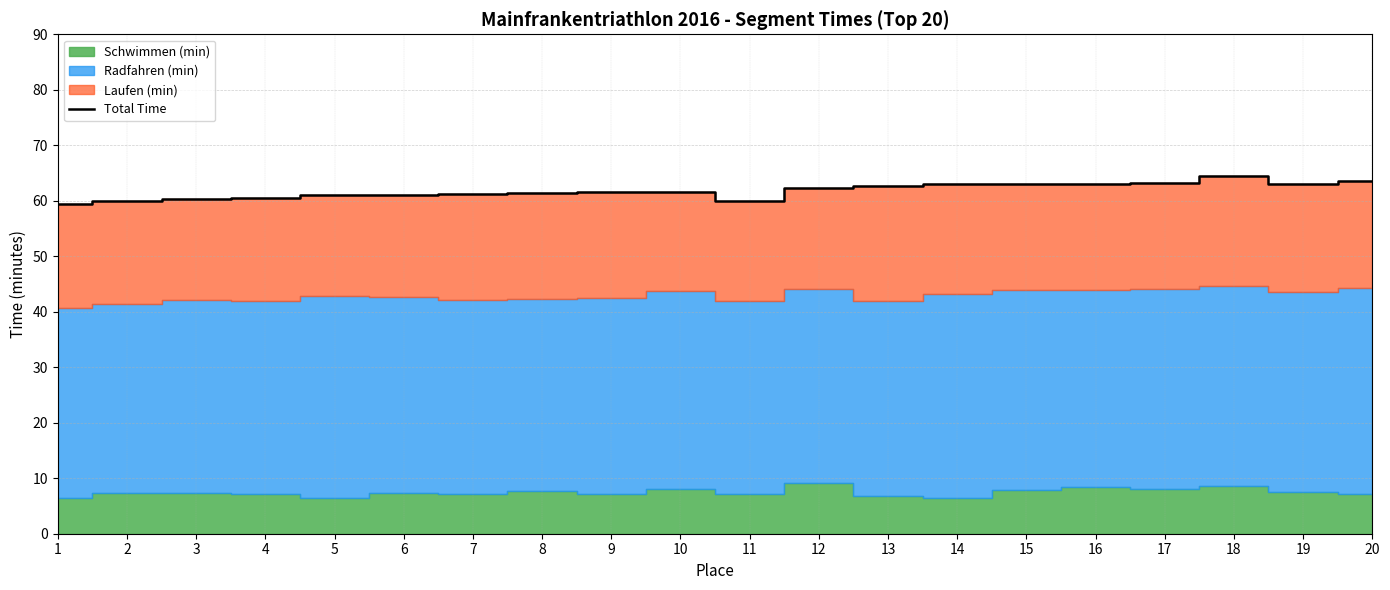

Reading left to right, list all the values displayed in this chart.

1=59.4	2=60.0	3=60.3	4=60.6	5=61.0	6=61.0	7=61.2	8=61.3	9=61.5	10=61.6	11=60.0	12=62.3	13=62.8	14=63.0	15=63.0	16=63.1	17=63.1	18=64.5	19=63.1	20=63.5